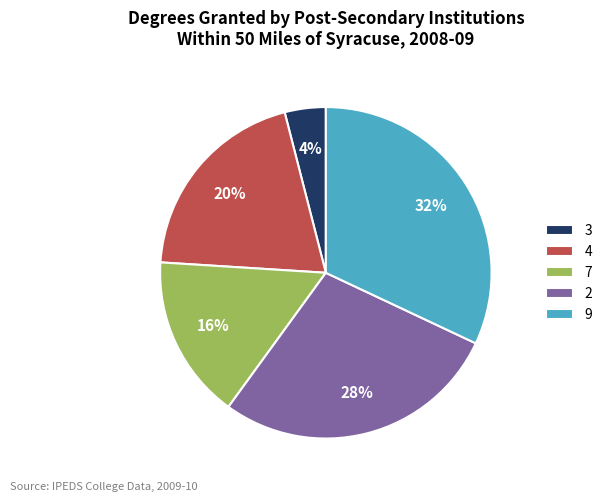

Which category has the biggest portion of the pie?

9